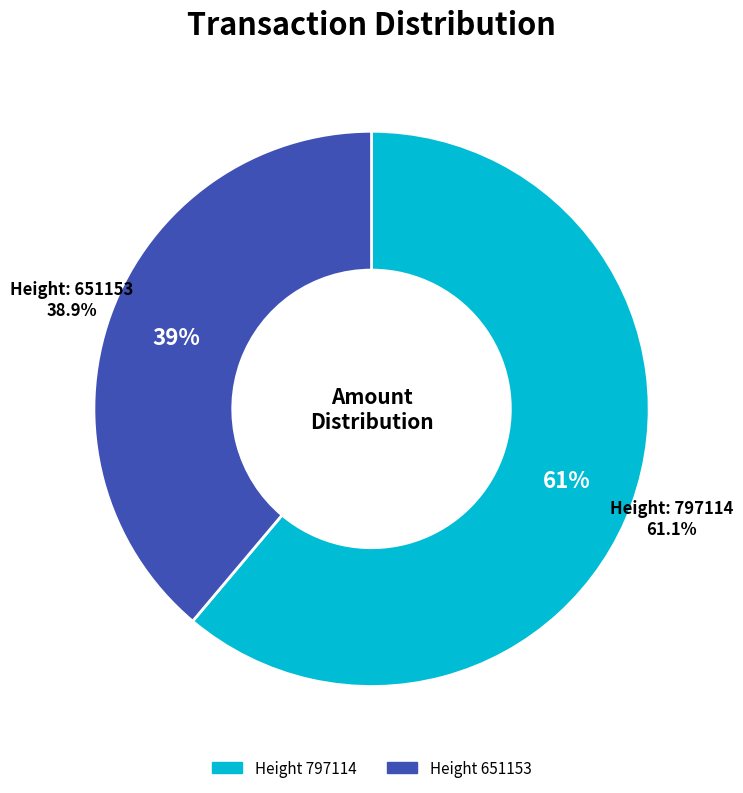

True or false: 651153 accounts for 39% of the total.

True